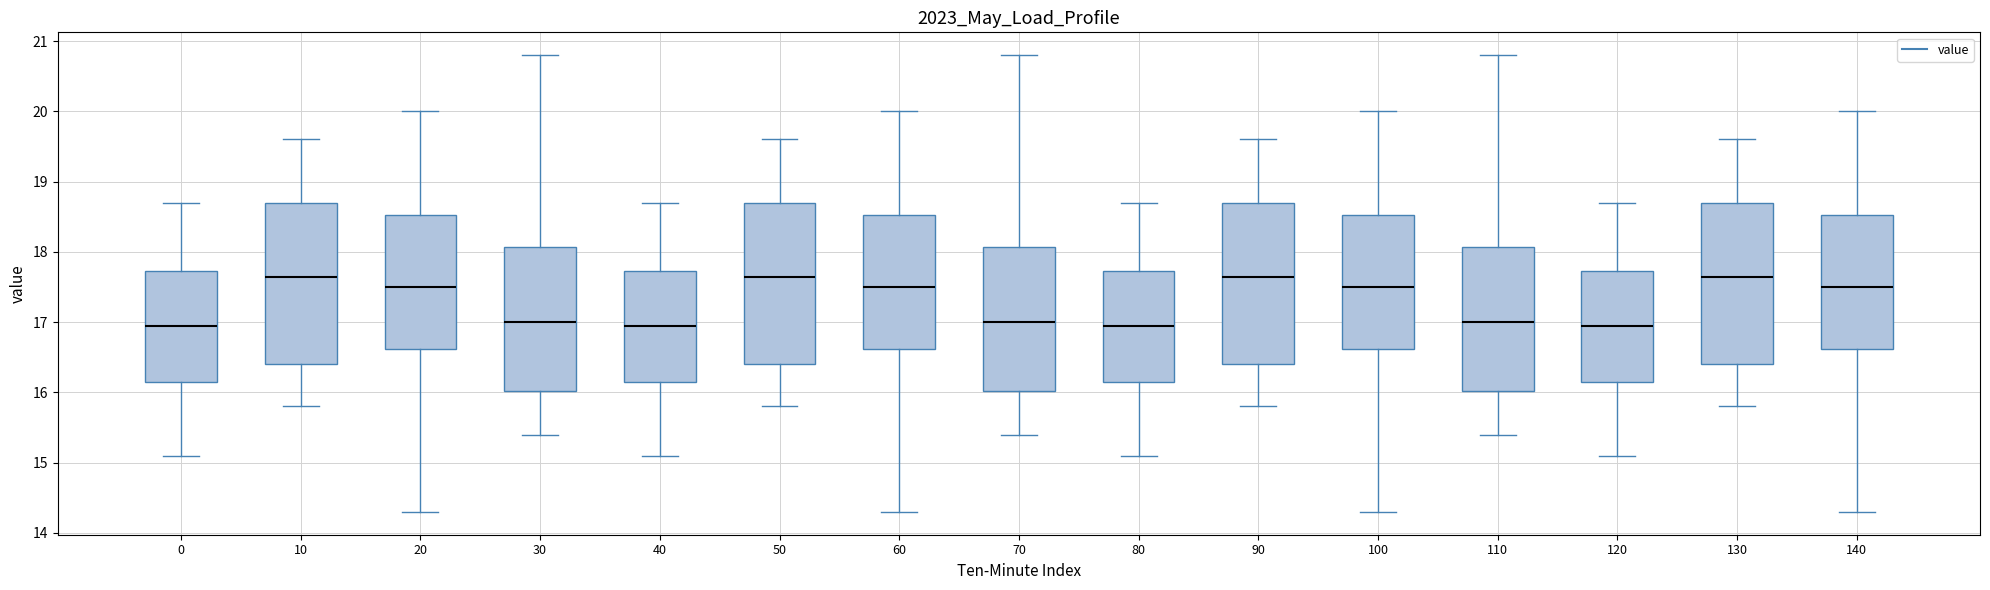

Reading left to right, read every box against the y-axis: the position of its median line, the range the box covers, and the ends of its whiskers. The values are not printed on the chart, so give them approximately, as read against the axis.

0: median 17.0, box 16.2 to 17.7, whiskers 15.1 to 18.7
10: median 17.7, box 16.4 to 18.7, whiskers 15.8 to 19.6
20: median 17.5, box 16.6 to 18.5, whiskers 14.3 to 20.0
30: median 17.0, box 16.0 to 18.1, whiskers 15.4 to 20.8
40: median 17.0, box 16.2 to 17.7, whiskers 15.1 to 18.7
50: median 17.7, box 16.4 to 18.7, whiskers 15.8 to 19.6
60: median 17.5, box 16.6 to 18.5, whiskers 14.3 to 20.0
70: median 17.0, box 16.0 to 18.1, whiskers 15.4 to 20.8
80: median 17.0, box 16.2 to 17.7, whiskers 15.1 to 18.7
90: median 17.7, box 16.4 to 18.7, whiskers 15.8 to 19.6
100: median 17.5, box 16.6 to 18.5, whiskers 14.3 to 20.0
110: median 17.0, box 16.0 to 18.1, whiskers 15.4 to 20.8
120: median 17.0, box 16.2 to 17.7, whiskers 15.1 to 18.7
130: median 17.7, box 16.4 to 18.7, whiskers 15.8 to 19.6
140: median 17.5, box 16.6 to 18.5, whiskers 14.3 to 20.0